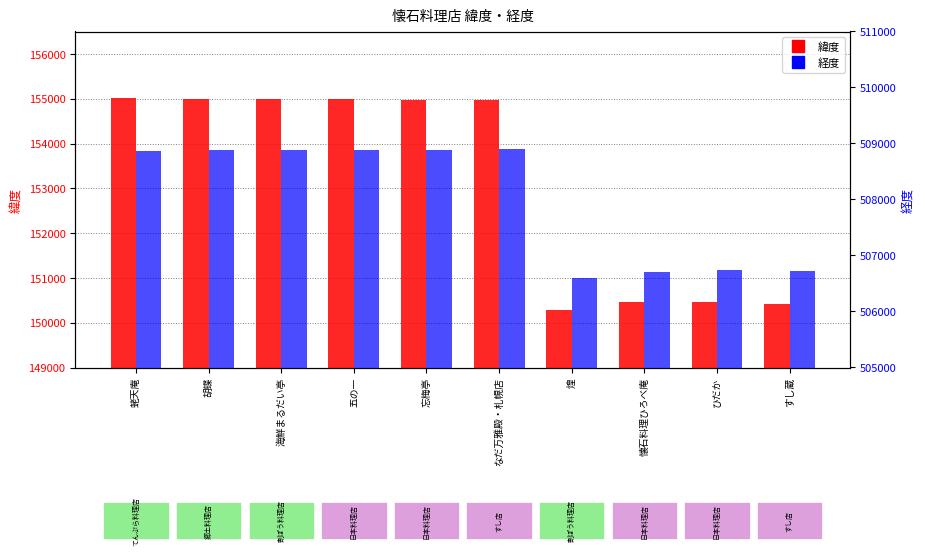

Reading right to left, extract all data points from this chart.

緯度: すし蔵=150426.7	ひだか=150469.7	懐石料理ひろべ庵=150462.2	煌=150282.6	なだ万雅殿・札幌店=154962.2	忘梅亭=154978.0	五の一=154984.3	海鮮まるだい亭=154991.5	胡蝶=154990.8	蛯天庵=155014.4
経度: すし蔵=506716.4	ひだか=506732.3	懐石料理ひろべ庵=506709.7	煌=506591.9	なだ万雅殿・札幌店=508895.4	忘梅亭=508889.6	五の一=508883.6	海鮮まるだい亭=508876.8	胡蝶=508892.7	蛯天庵=508865.0